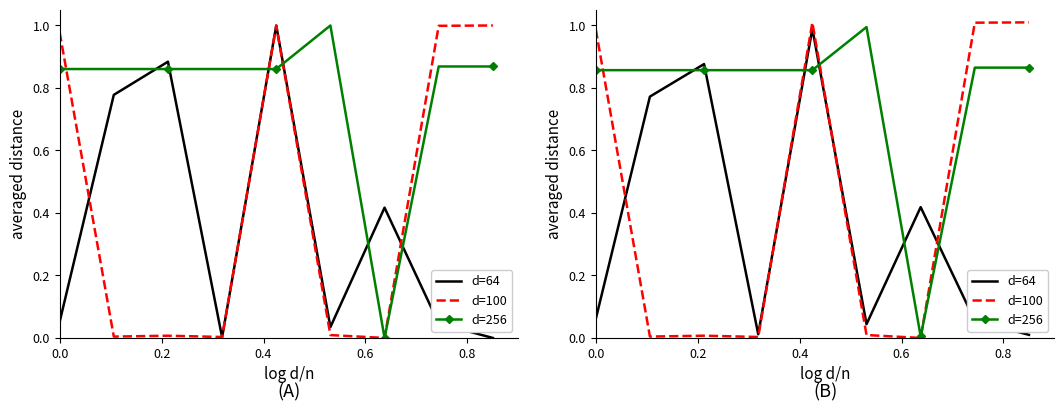

True or false: d=64 and d=256 cross at least once.

True